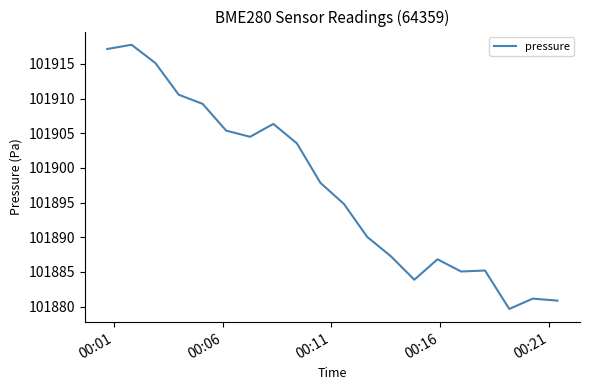

What is the smallest value displayed?

101879.7